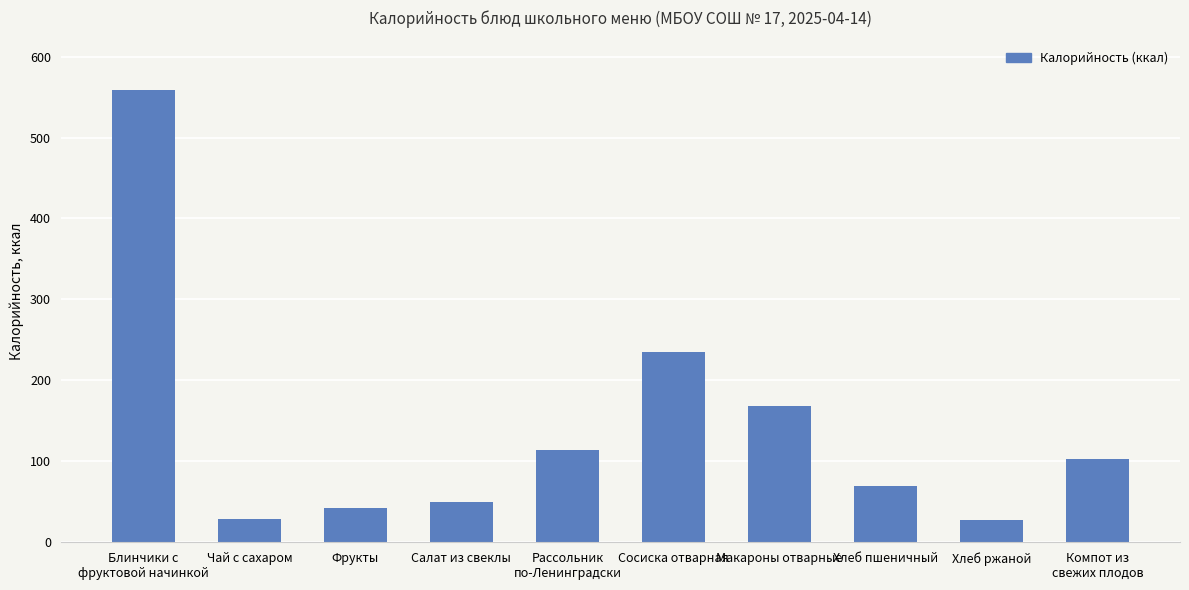

What position from the right is Хлеб ржаной?

2